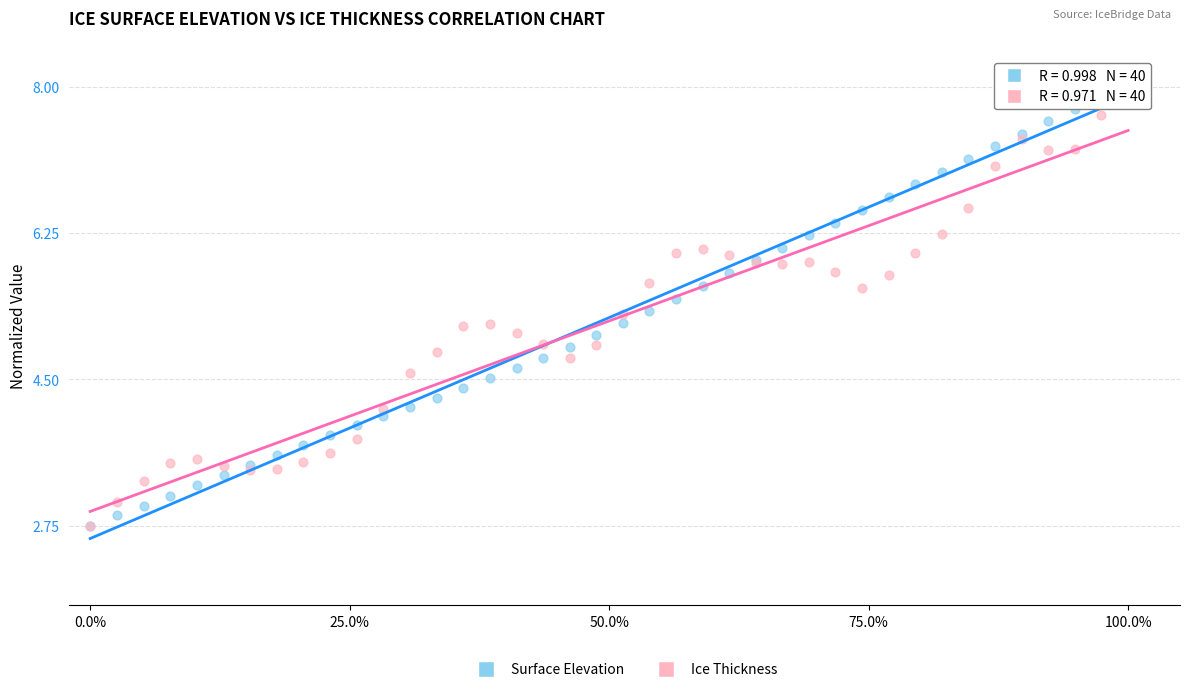

What are all the series names shown in the legend?

Surface Elevation, Ice Thickness